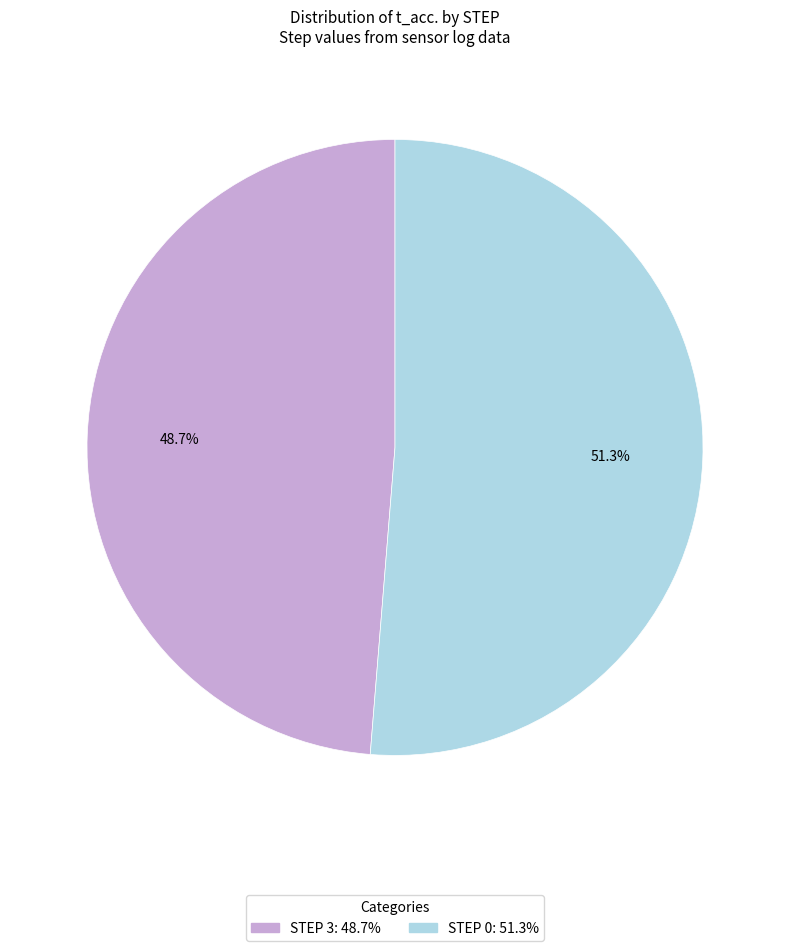

Is there any slice that represents more than half of the pie?

Yes